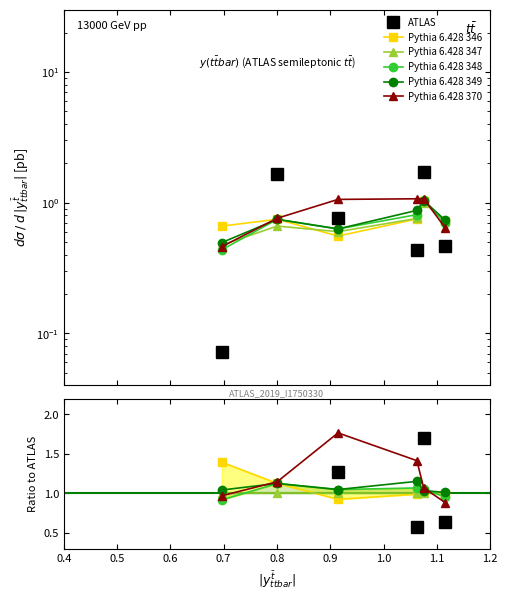

Reading left to right, list all the values displayed in this chart.

ATLAS: 0.2	2.5	1.3	0.6	1.7	0.6
Pythia 6.428 346: 1.4	1.1	0.9	1.0	1.0	1.0
Pythia 6.428 347: 1.0	1.0	1.0	1.0	1.0	1.0
Pythia 6.428 348: 0.9	1.1	1.0	1.1	1.1	1.0
Pythia 6.428 349: 1.0	1.1	1.0	1.2	1.0	1.0
Pythia 6.428 370: 1.0	1.1	1.8	1.4	1.1	0.9